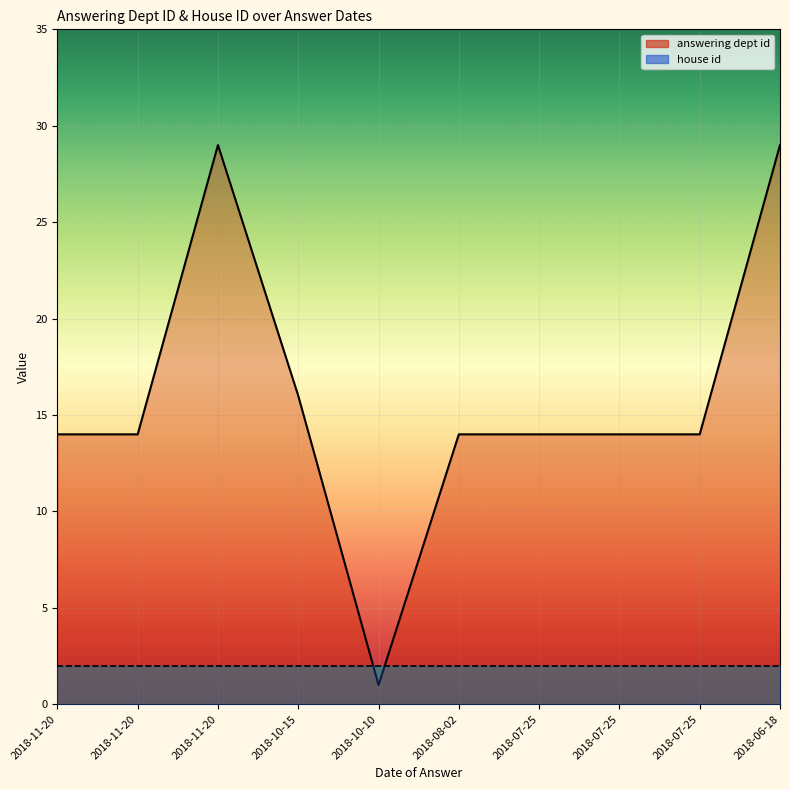

Which has a higher value, 2018-10-10 or 2018-10-15?

2018-10-15